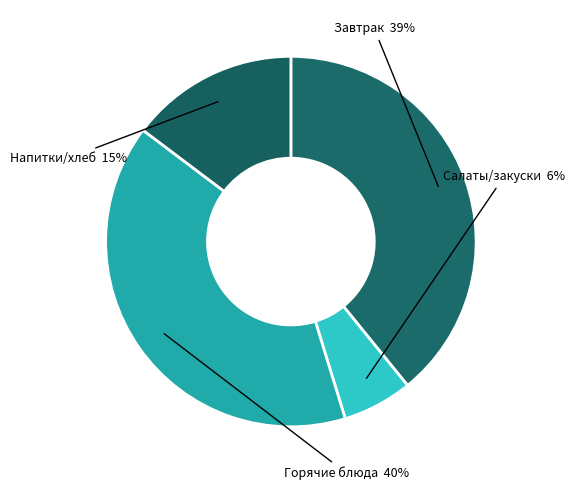

To the nearest percent, what is the difference between the Горячие блюда and Салаты/закуски slice percentages?

34%